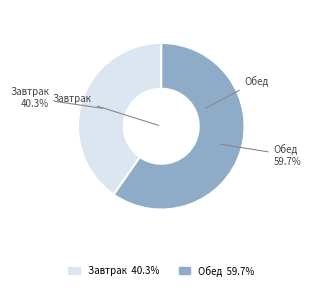

Is it true that Завтрак is 34% of the pie?

False